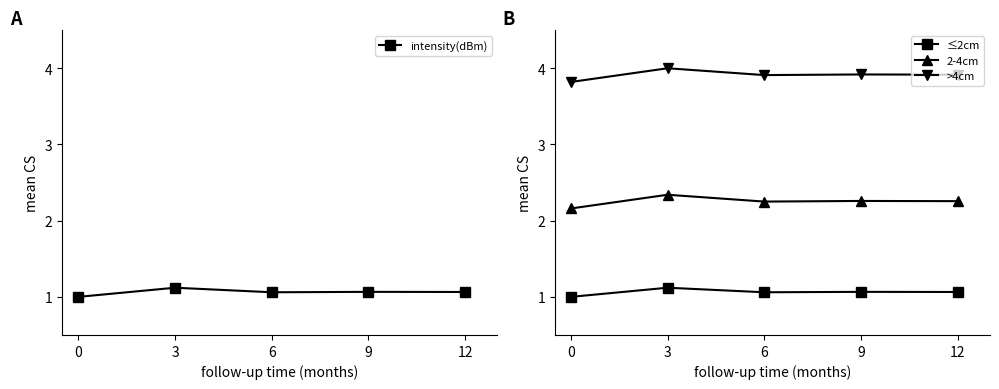

Reading left to right, extract all data points from this chart.

intensity(dBm): 1.0	1.1	1.1	1.1	1.1
≤2cm: 1.0	1.1	1.1	1.1	1.1
2-4cm: 2.2	2.3	2.3	2.3	2.3
>4cm: 3.8	4.0	3.9	3.9	3.9